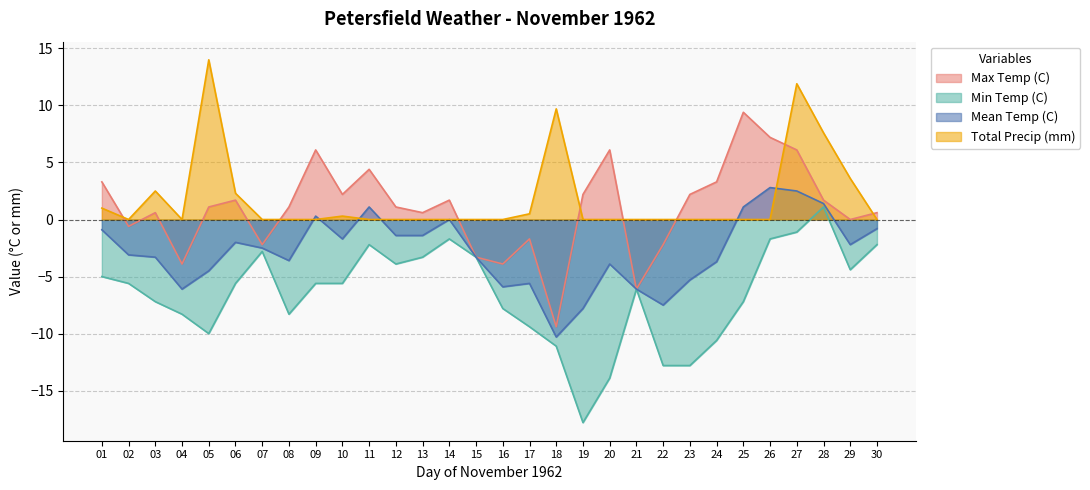

In Min Temp (C), how many points are lower than both neighbors (excluding endpoints)?

5